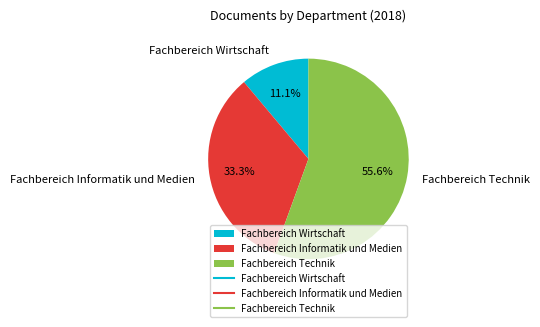

The Fachbereich Informatik und Medien slice represents 33% of the pie. True or false?

True